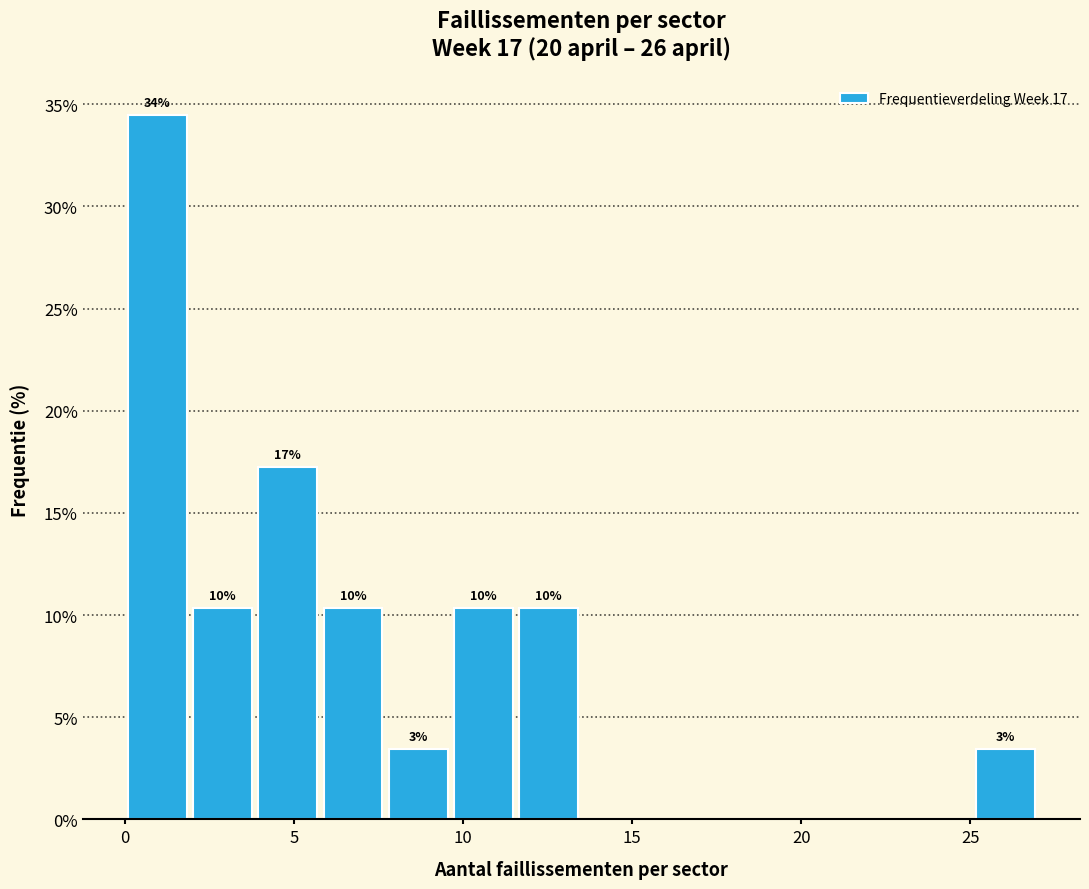

Around what value on the x-axis is the tallest bar? Give the approximate position of its centre, as read against the axis.

1.0